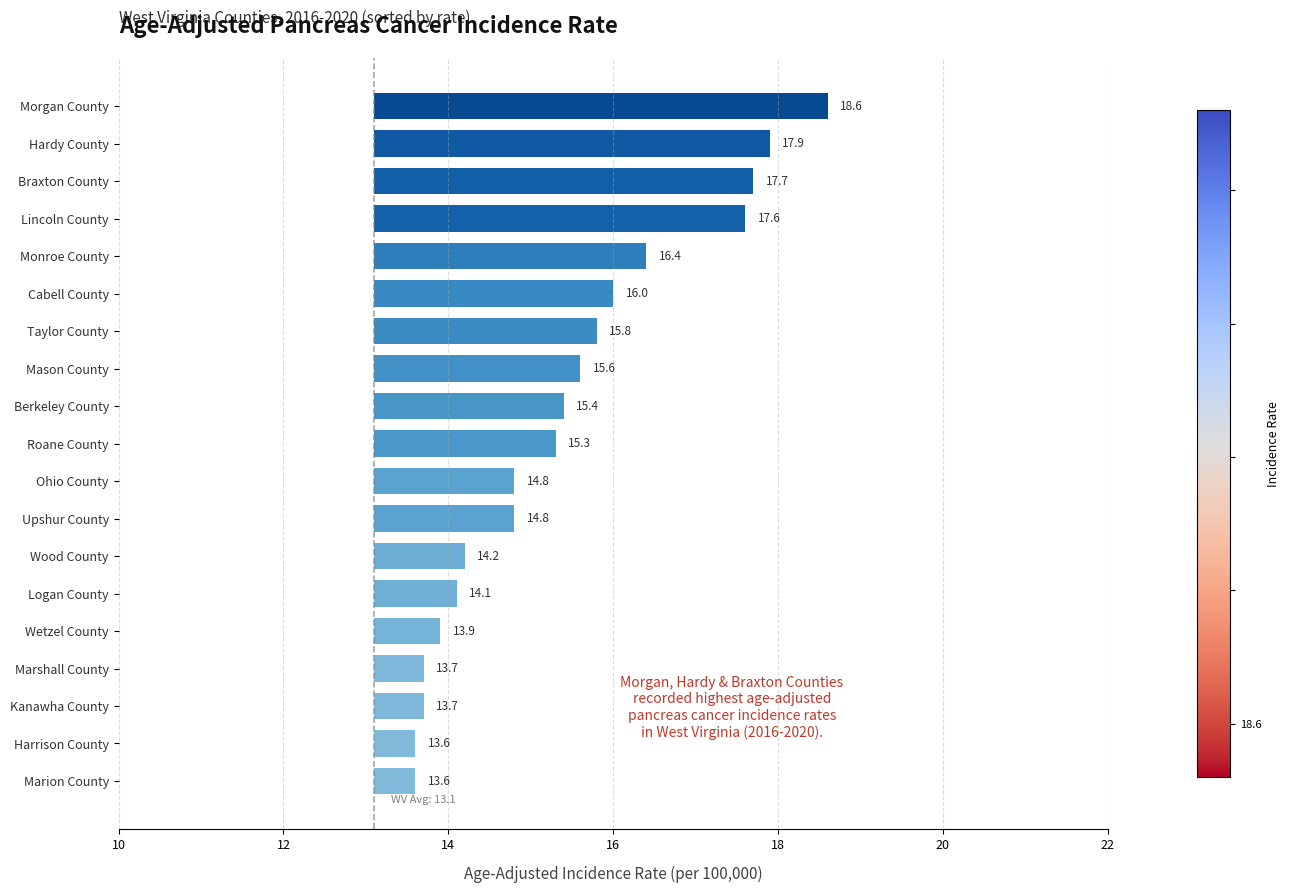

Between Wood County and Berkeley County, which is larger?

Berkeley County